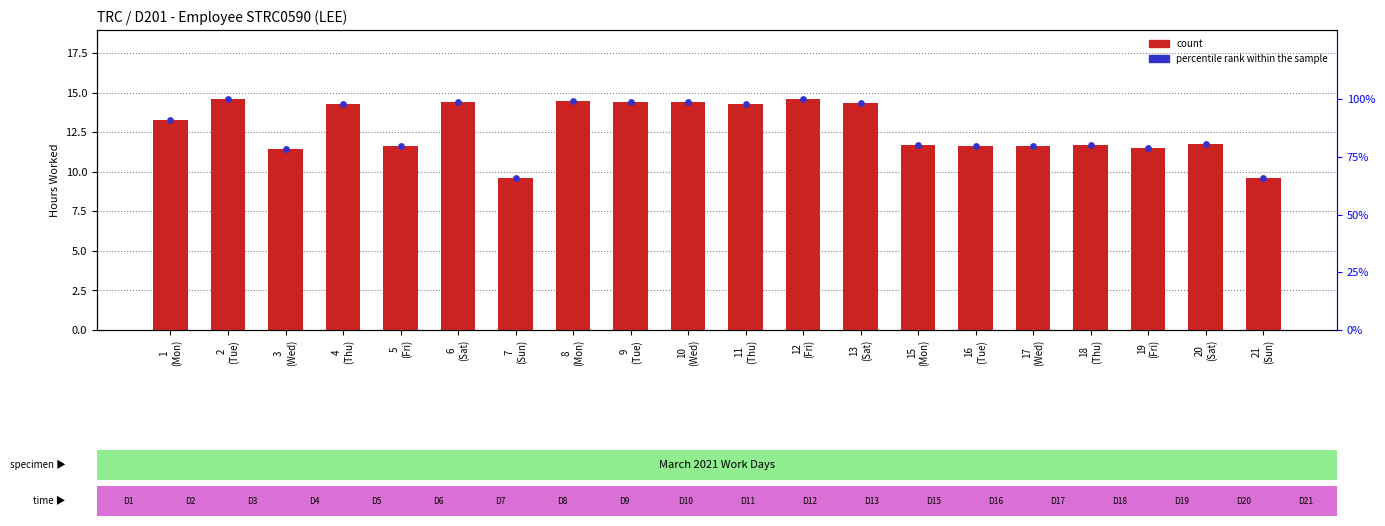

What is the total value across all series at 20
(Sat)?

92.1